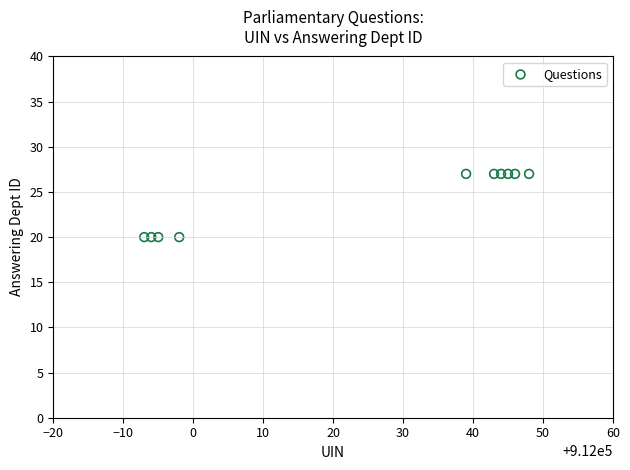

What is the average X value?

912024